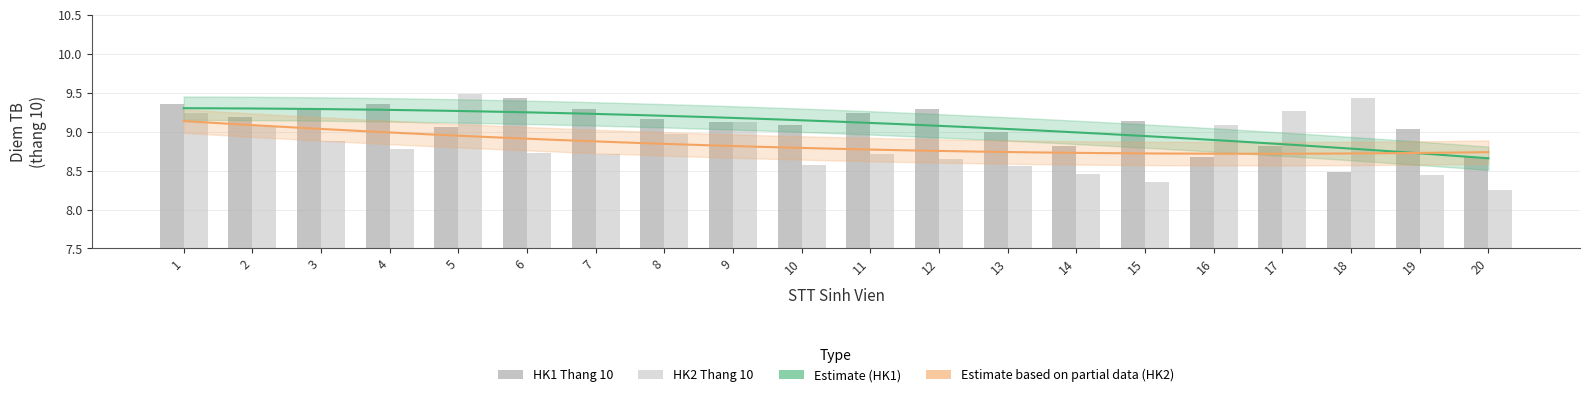

What is the difference between the maximum and minimum values in the HK2 Thang 10 series?

1.2